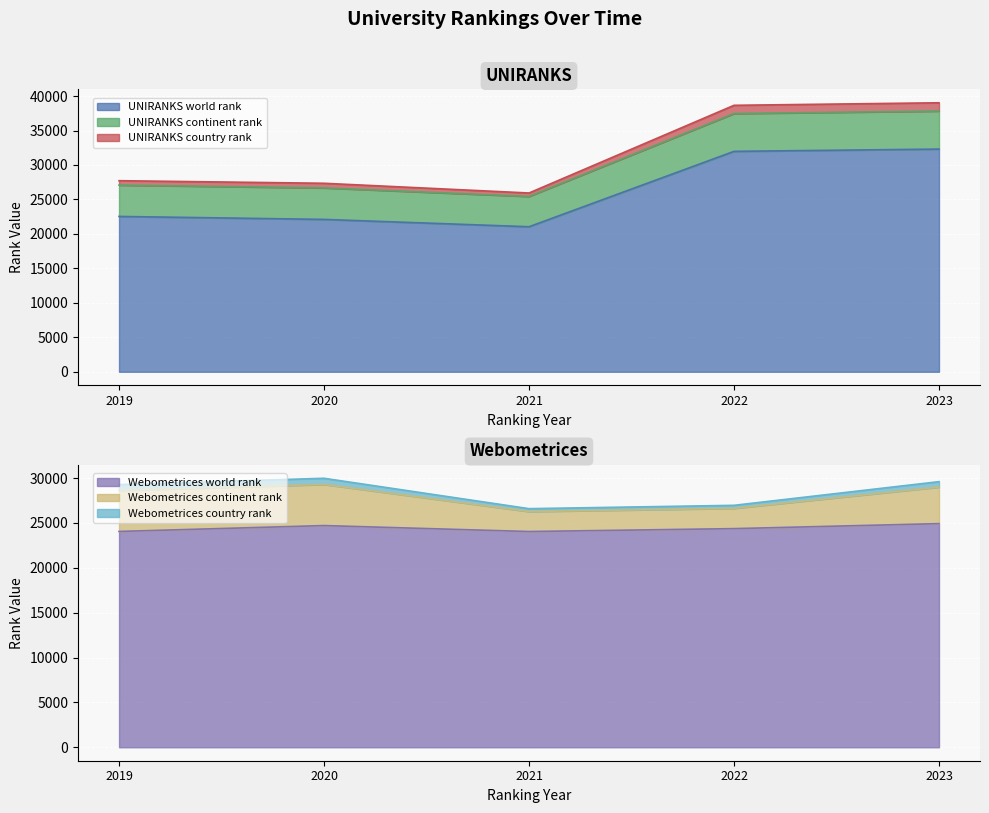

True or false: Webometrices country rank has a value of 13208 at 2021.

False